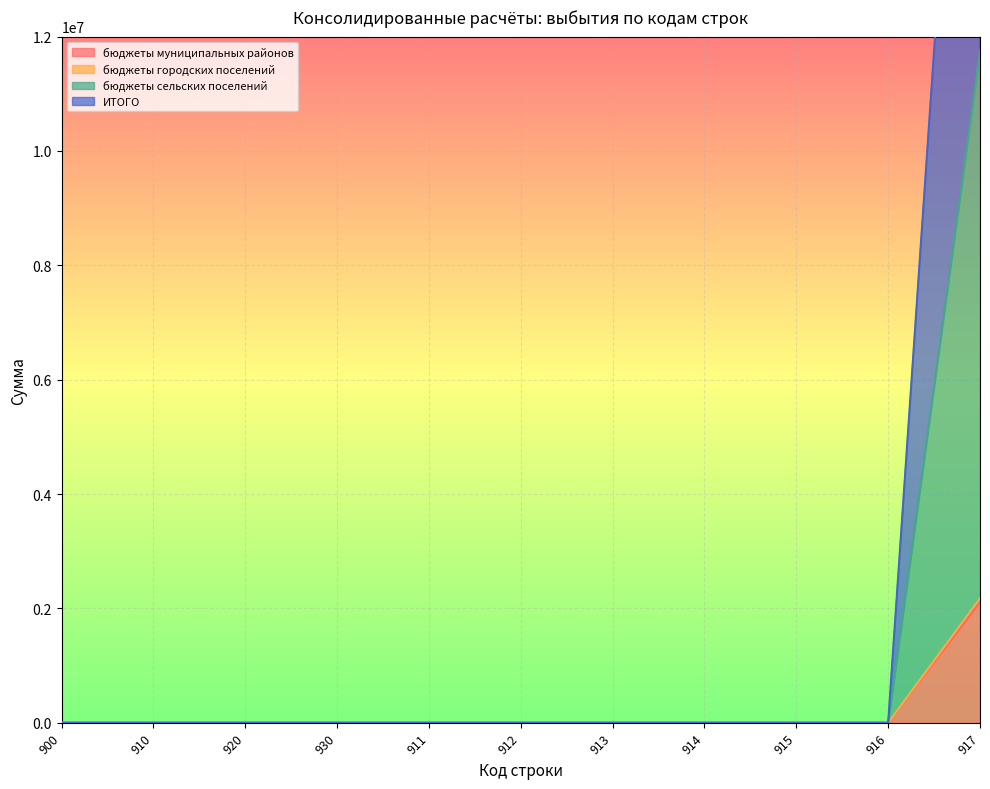

What are all the series names shown in the legend?

бюджеты муниципальных районов, бюджеты городских поселений, бюджеты сельских поселений, ИТОГО